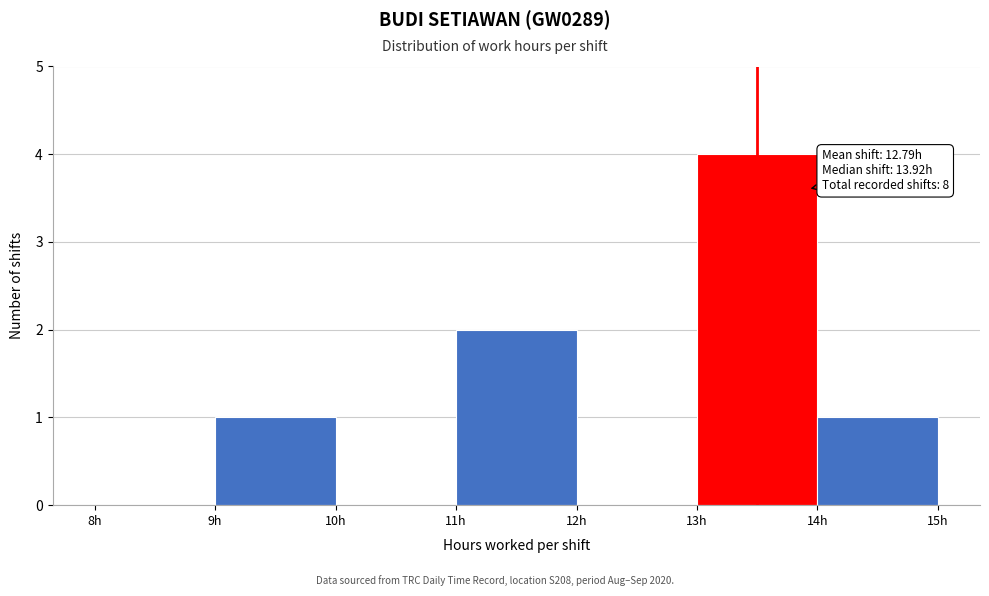

Over which range of the x-axis is the bar tallest?

13 to 14